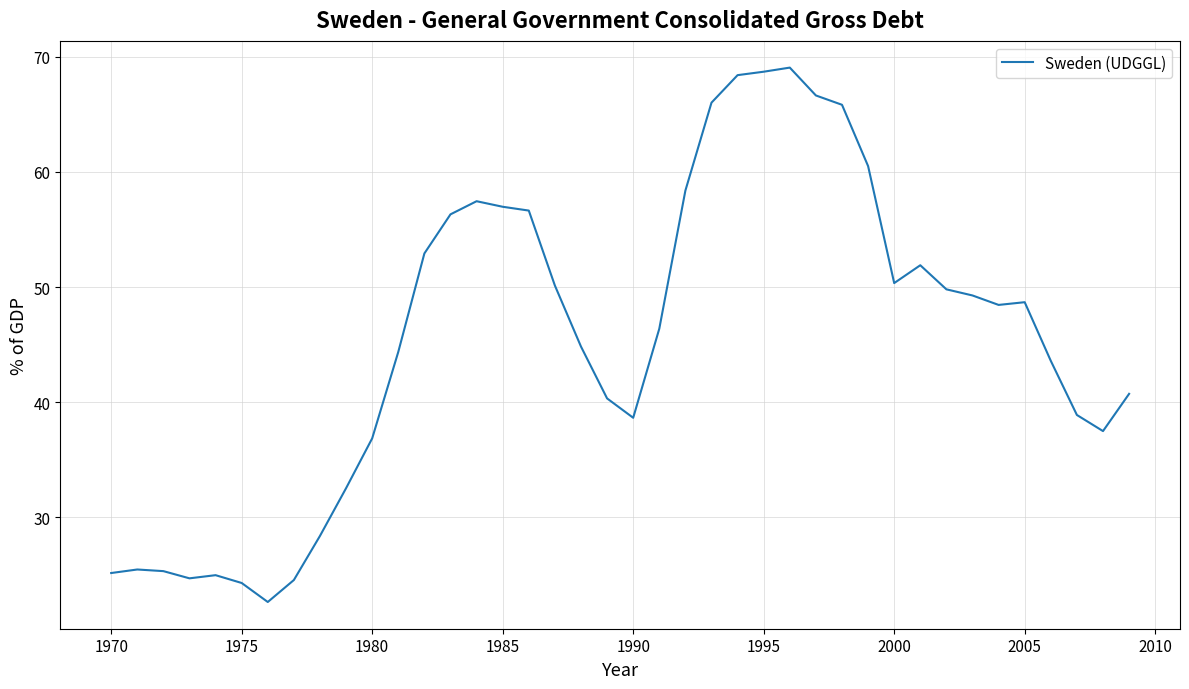

What is the greatest value displayed?

69.1